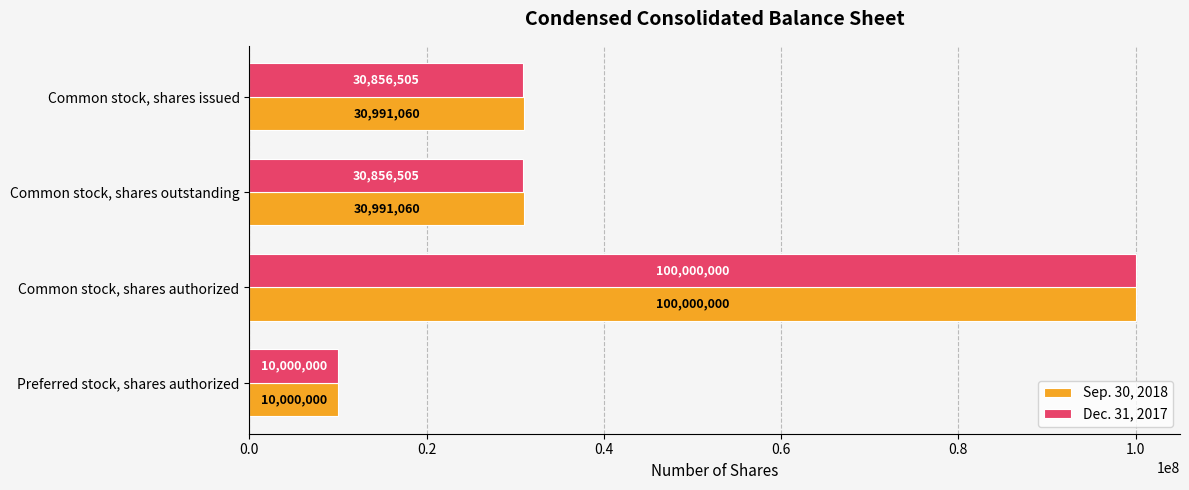

What is the total value across all series at Common stock, shares outstanding?

61847565